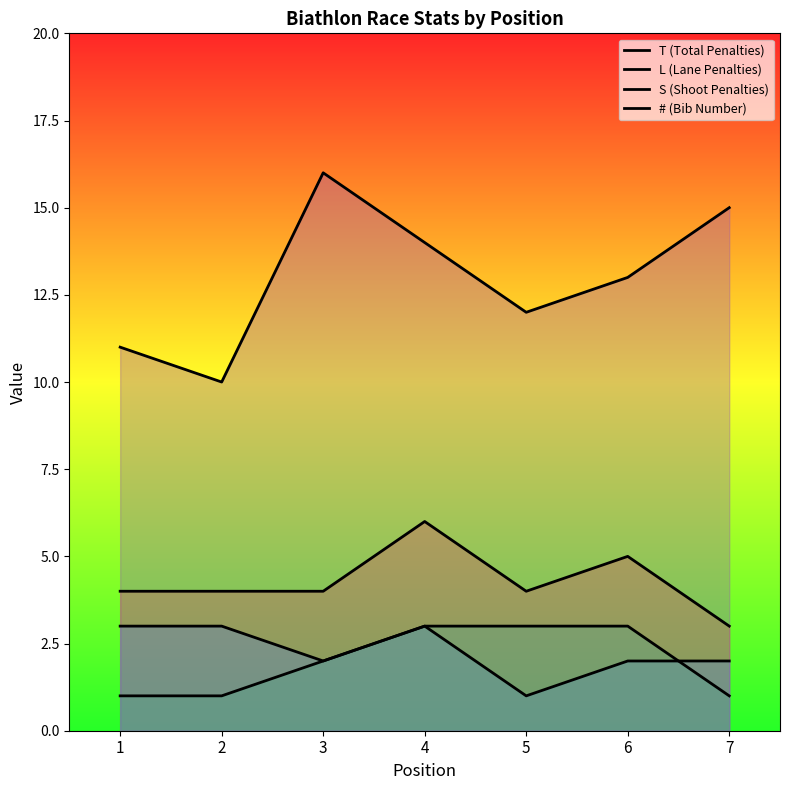

What is the average value of the # (Bib Number) series?

13